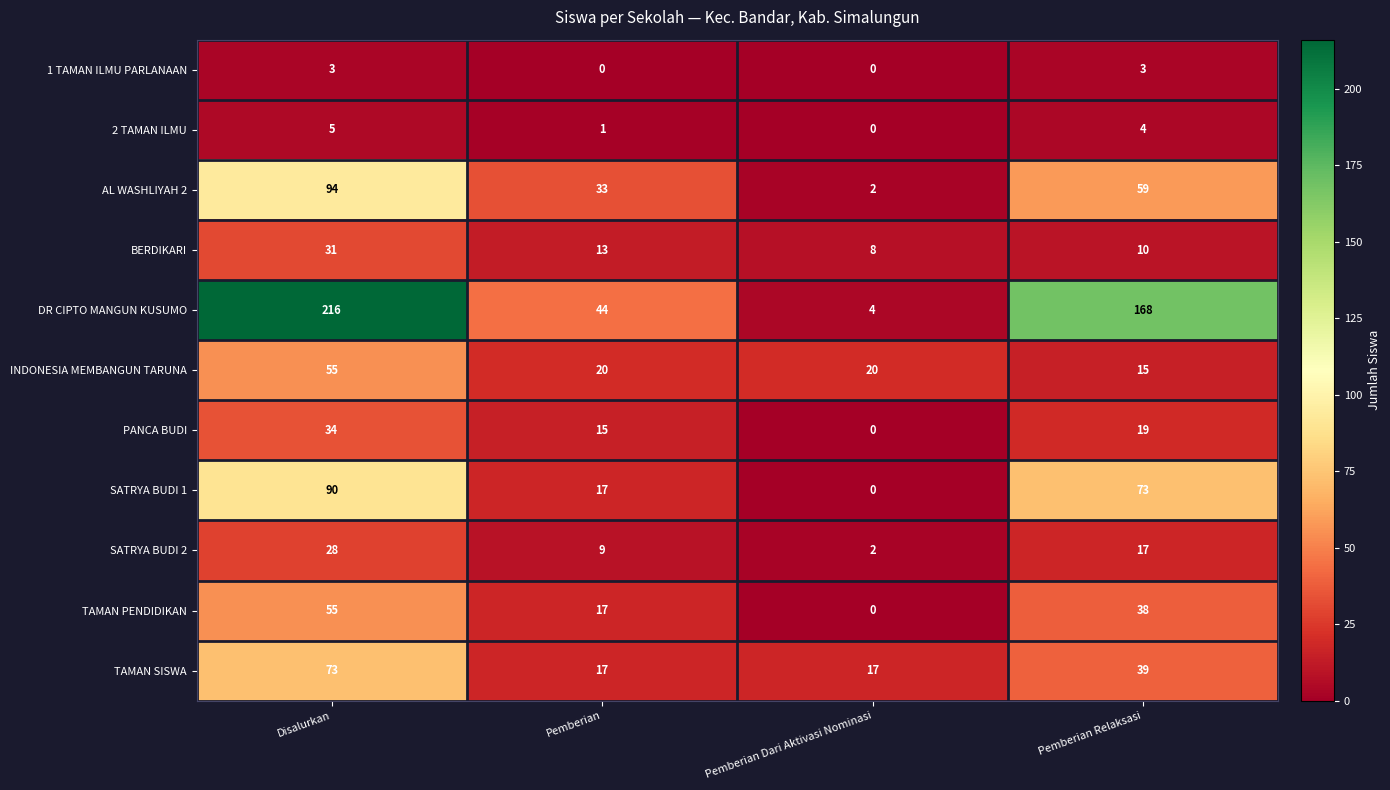

What is the sum of the SATRYA BUDI 2 values at Pemberian and Disalurkan?

37